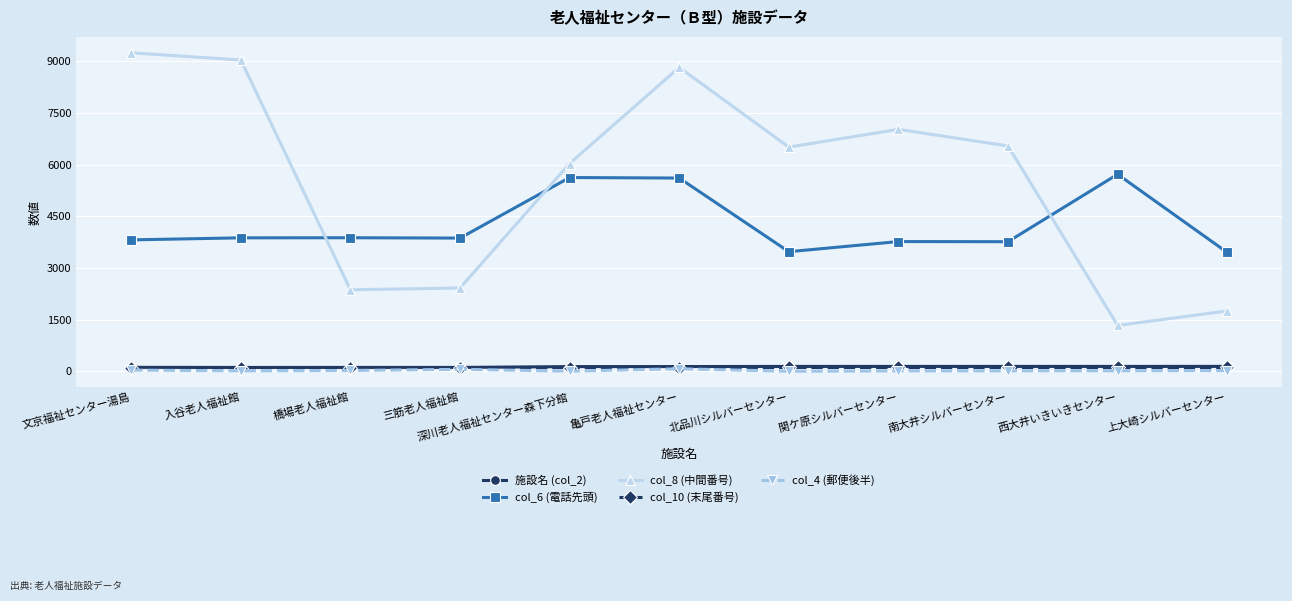

What is the label of the 4th point from the right?

関ケ原シルバーセンター